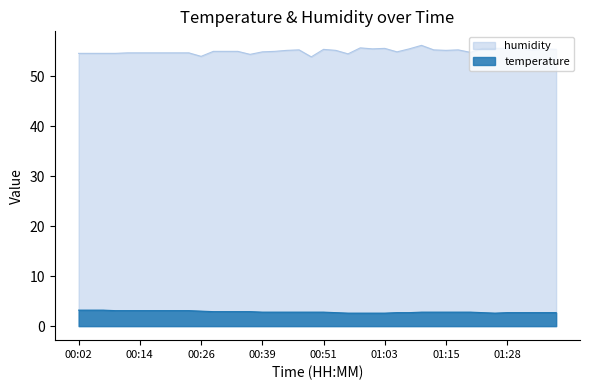

Between 00:29 and 00:53, which is larger?

00:29